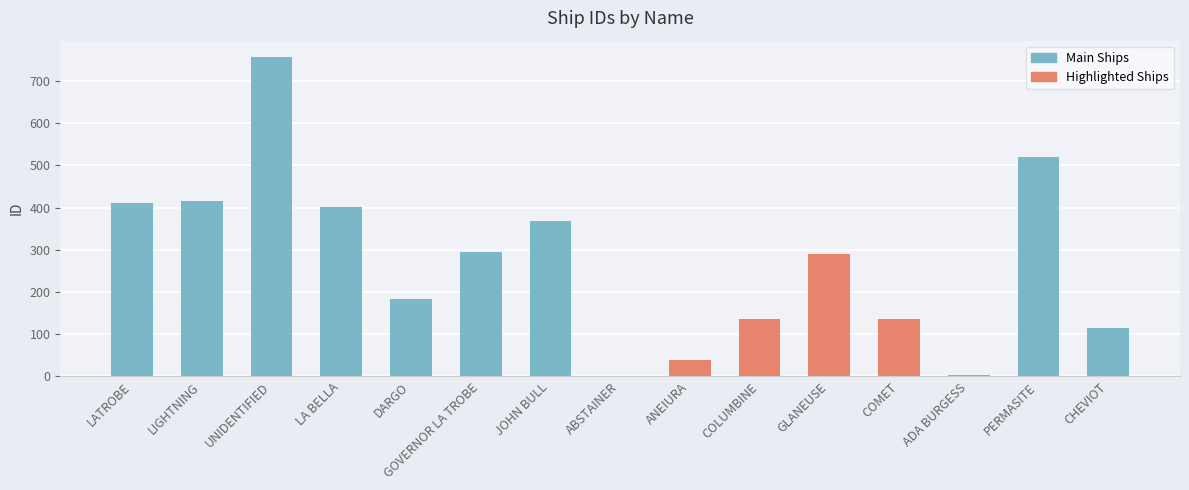

Is it true that the value at JOHN BULL is 128?

False